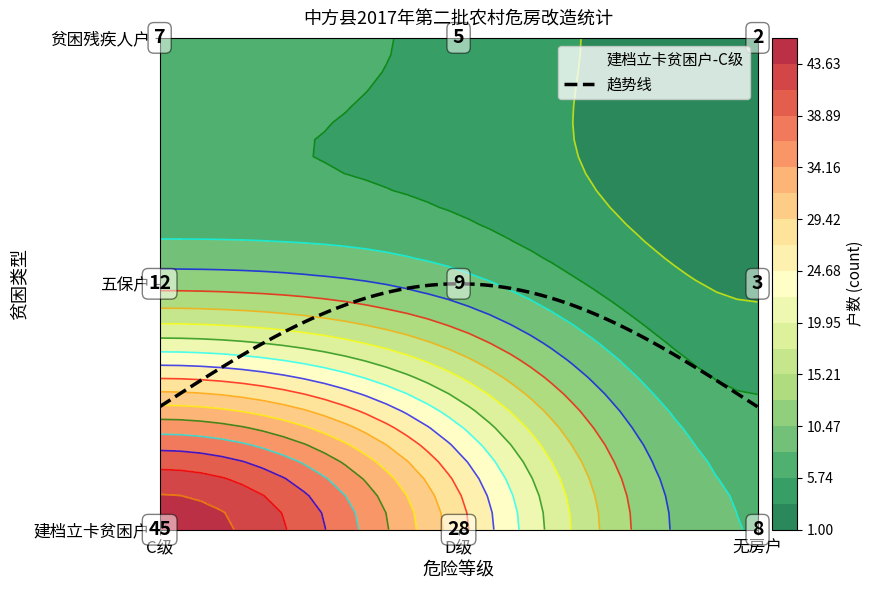

At how many categories does at least one series exceed 21?

2